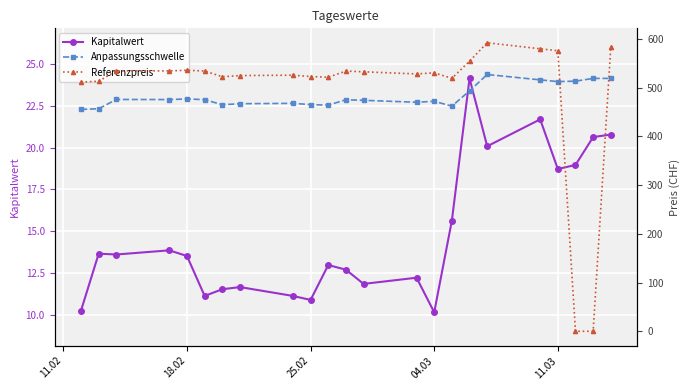

Reading left to right, extract all data points from this chart.

Kapitalwert: 10.2	13.7	13.6	13.8	13.5	11.1	11.5	11.7	11.1	10.9	13.0	12.7	11.8	12.2	10.1	15.6	24.1	20.1	21.7	18.7	19.0	20.6	20.8
Anpassungsschwelle: 455.5	456.9	476.0	475.8	477.0	475.6	465.1	467.2	468.0	465.5	464.2	475.4	474.2	470.3	472.2	462.3	493.6	527.2	516.2	512.6	513.5	519.2	519.2
Referenzpreis: 511.8	513.4	534.8	534.6	536.0	534.4	522.6	525.0	525.8	523.0	521.6	534.2	532.8	528.4	530.6	519.4	554.6	592.4	580.0	576.0	0.0	0.0	584.0